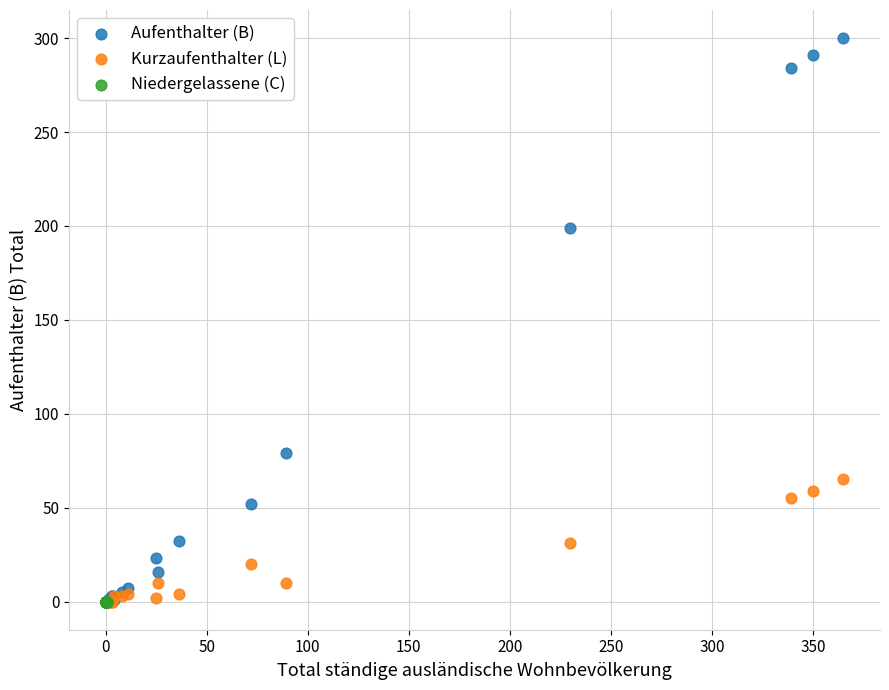

Which series reaches the maximum Y coordinate?

Aufenthalter (B)